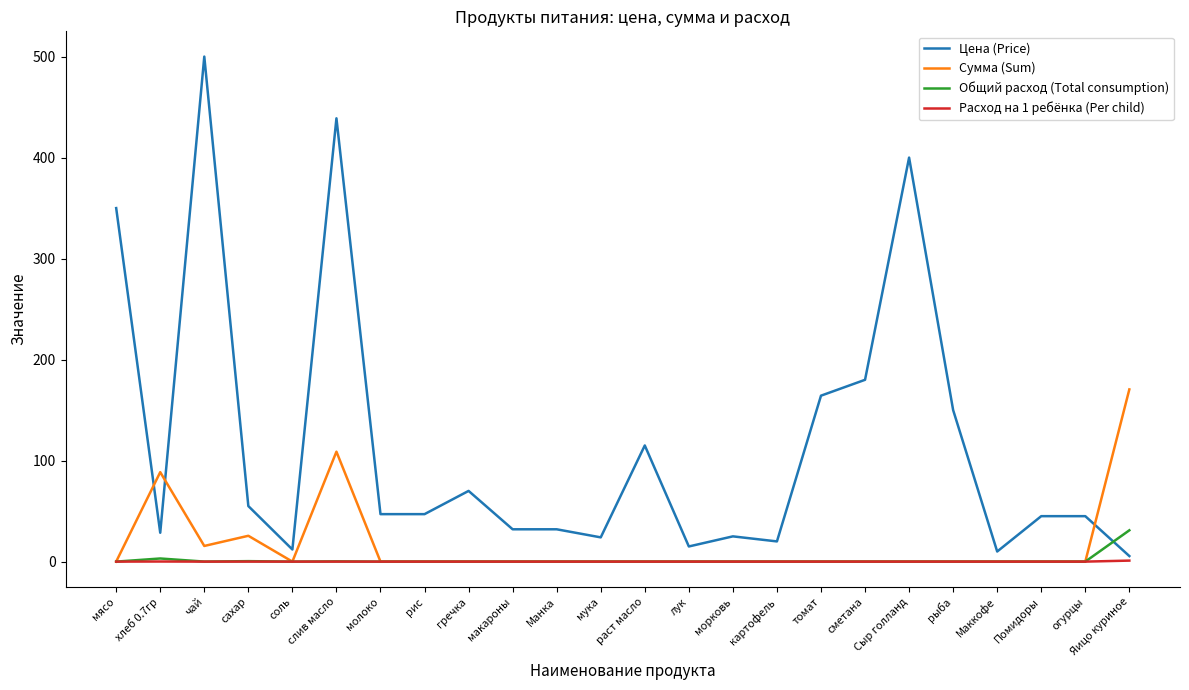

Is it true that Сумма (Sum) equals 73.6 at мясо?

False